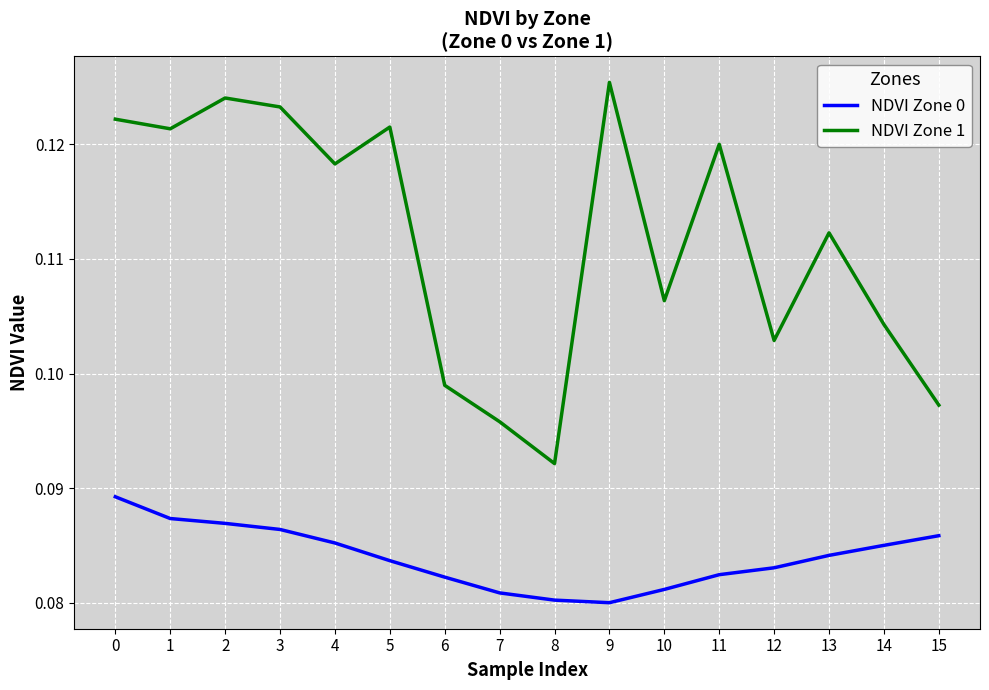

Rank the series at 11 from highest to lowest value.

NDVI Zone 1, NDVI Zone 0